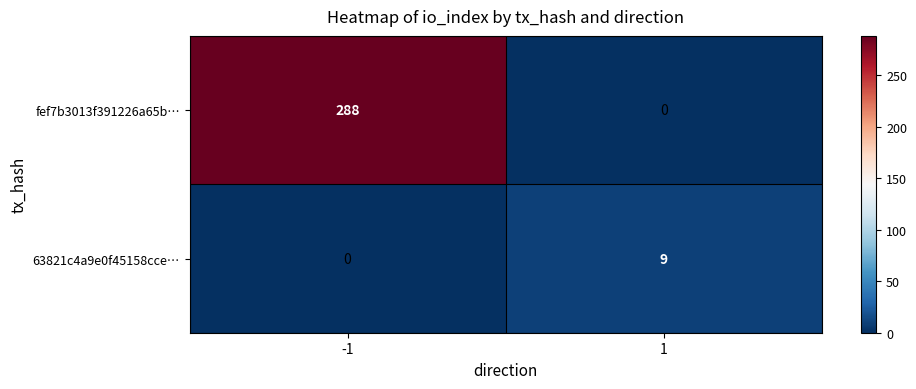

What value does the fef7b3013f391226a65b… series have at -1?

288